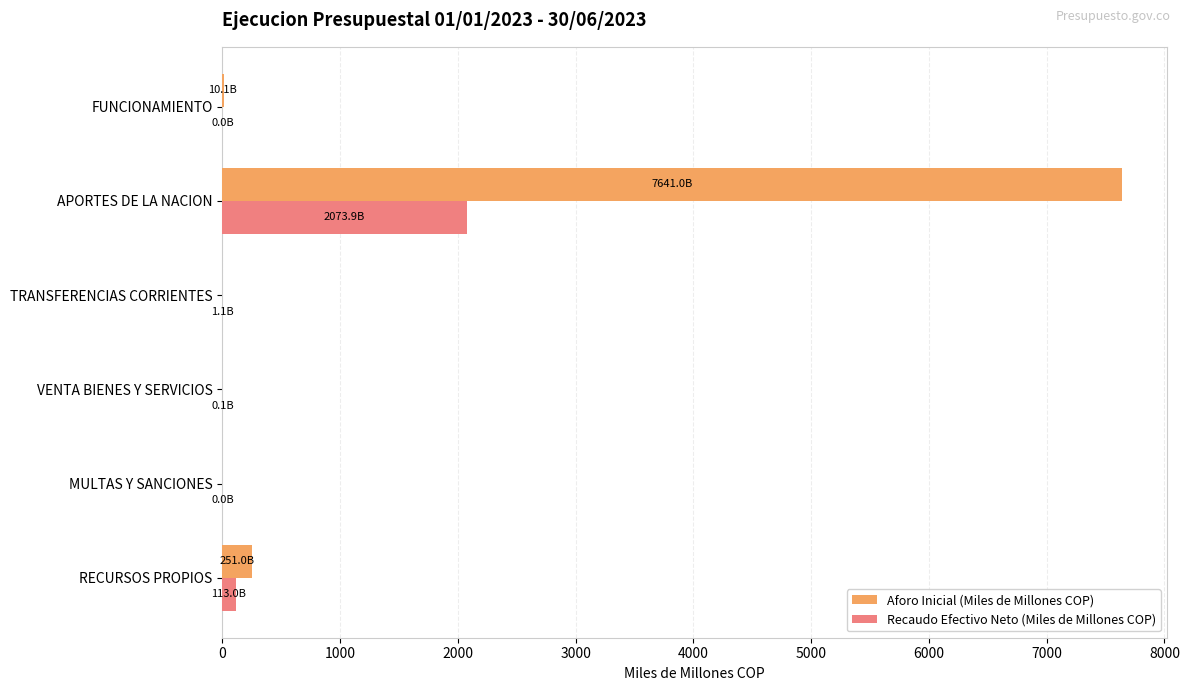

Count the number of data series in this chart.

2